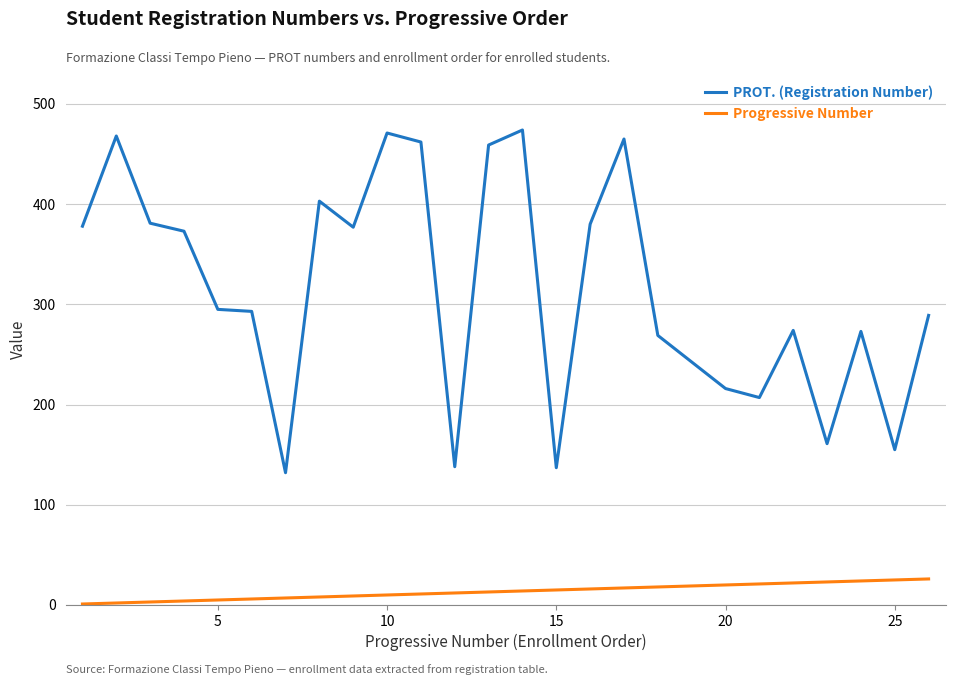

Count the number of data series in this chart.

2